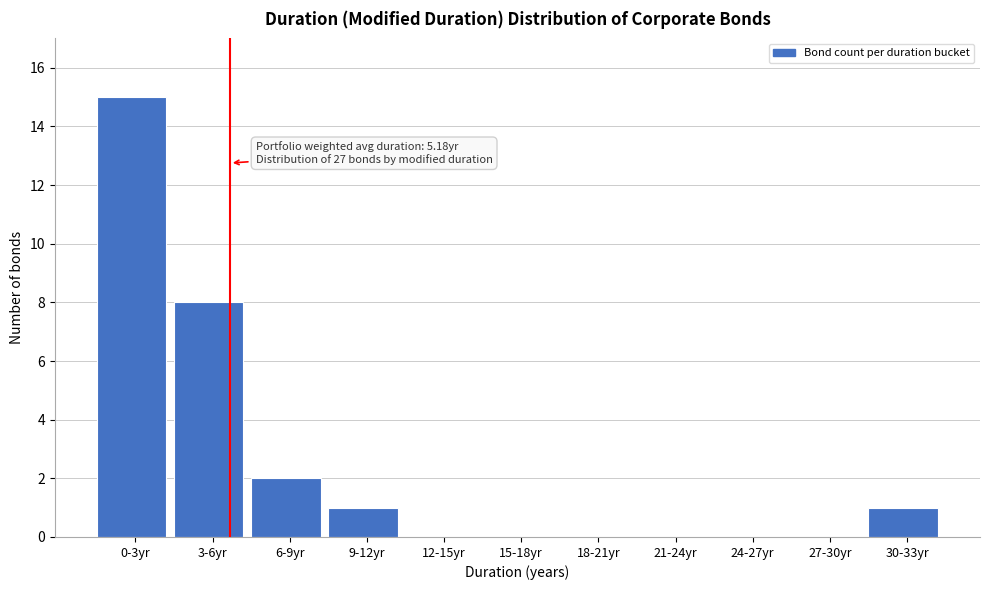

Reading left to right, list all the values displayed in this chart.

0-3yr=15	3-6yr=8	6-9yr=2	9-12yr=1	12-15yr=0	15-18yr=0	18-21yr=0	21-24yr=0	24-27yr=0	27-30yr=0	30-33yr=1